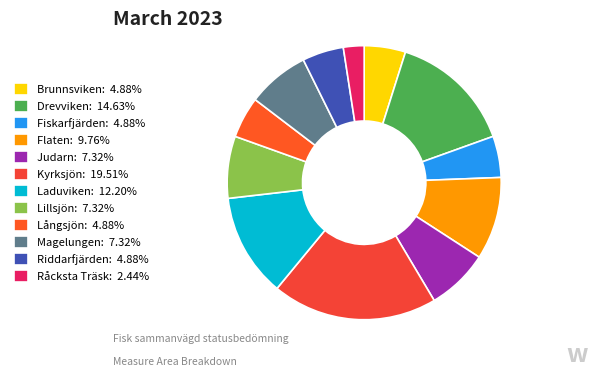

What is the largest slice in the pie chart?

Kyrksjön